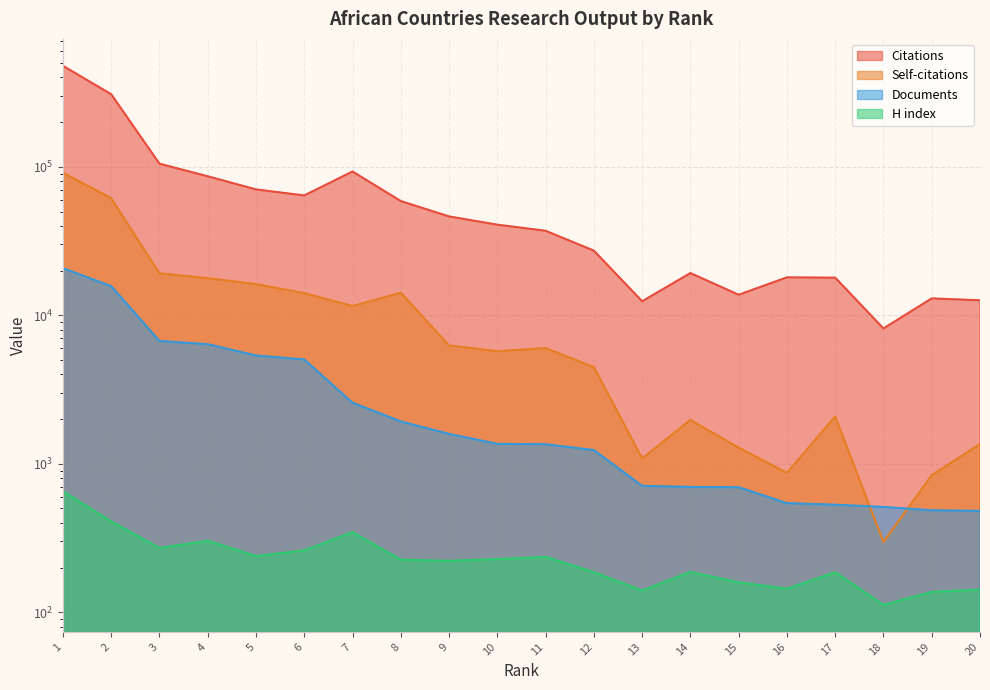

Where is Citations nearest to the value 243462?

2